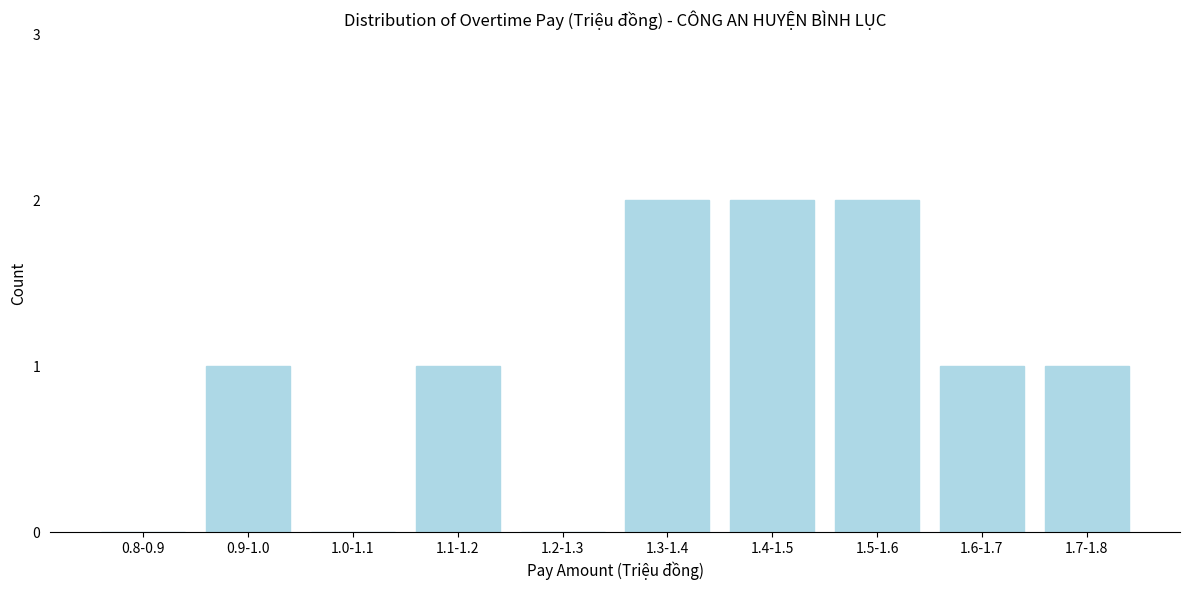

Reading left to right, transcribe all the data shown in this chart.

0.8-0.9=0	0.9-1.0=1	1.0-1.1=0	1.1-1.2=1	1.2-1.3=0	1.3-1.4=2	1.4-1.5=2	1.5-1.6=2	1.6-1.7=1	1.7-1.8=1